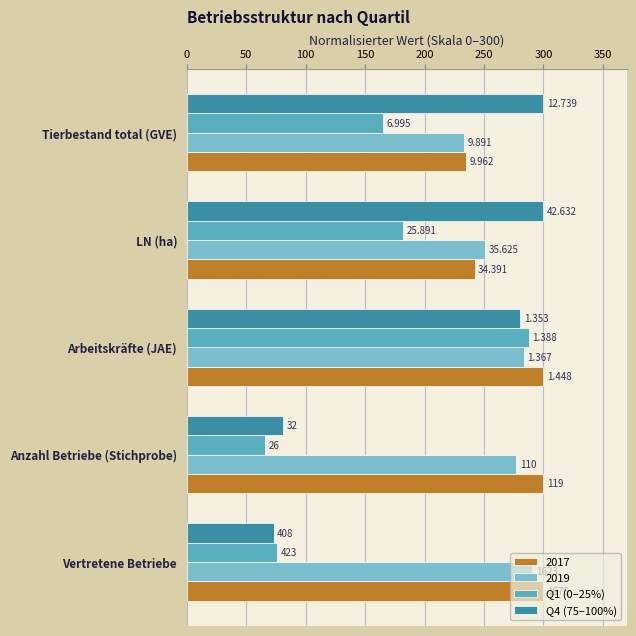

What is the minimum value for Q1 (0–25%)?

65.5